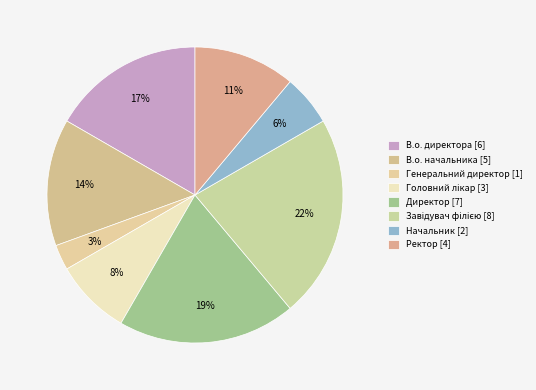

Approximately how many times larger is the value at Головний лікар compared to Директор?

0.4